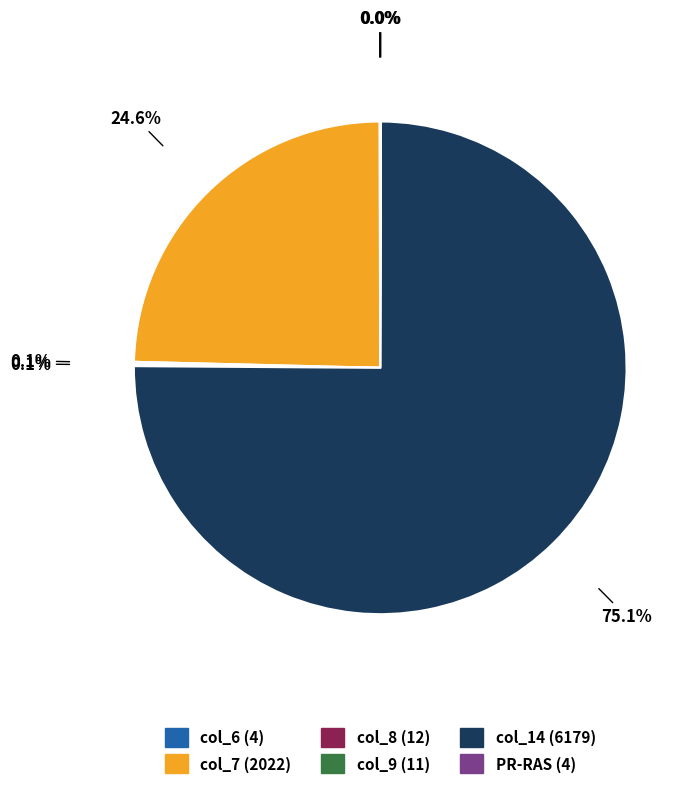

Does any single category account for the majority?

Yes